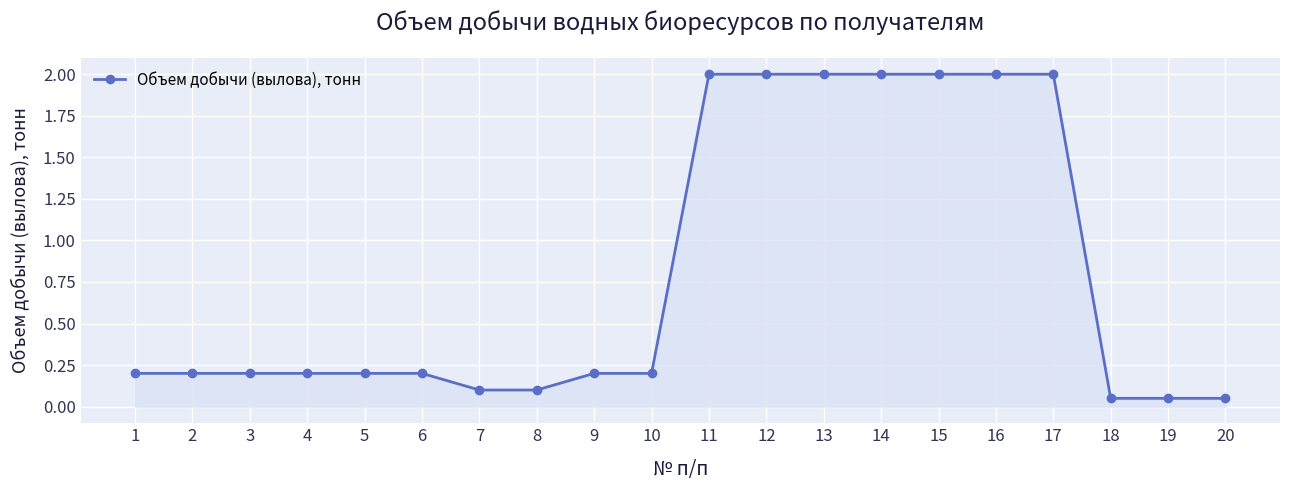

What is the greatest value displayed?

2.0